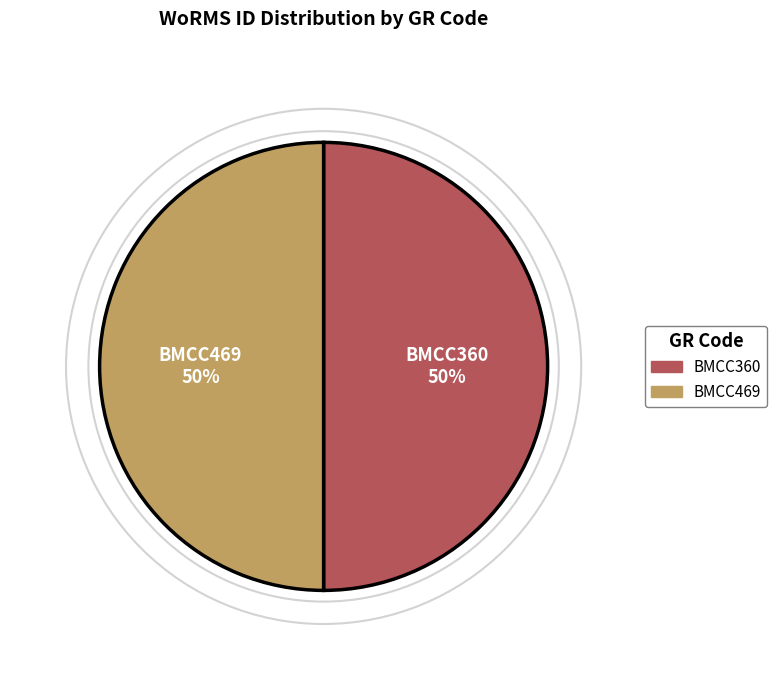

The BMCC469 slice represents 50% of the pie. True or false?

True